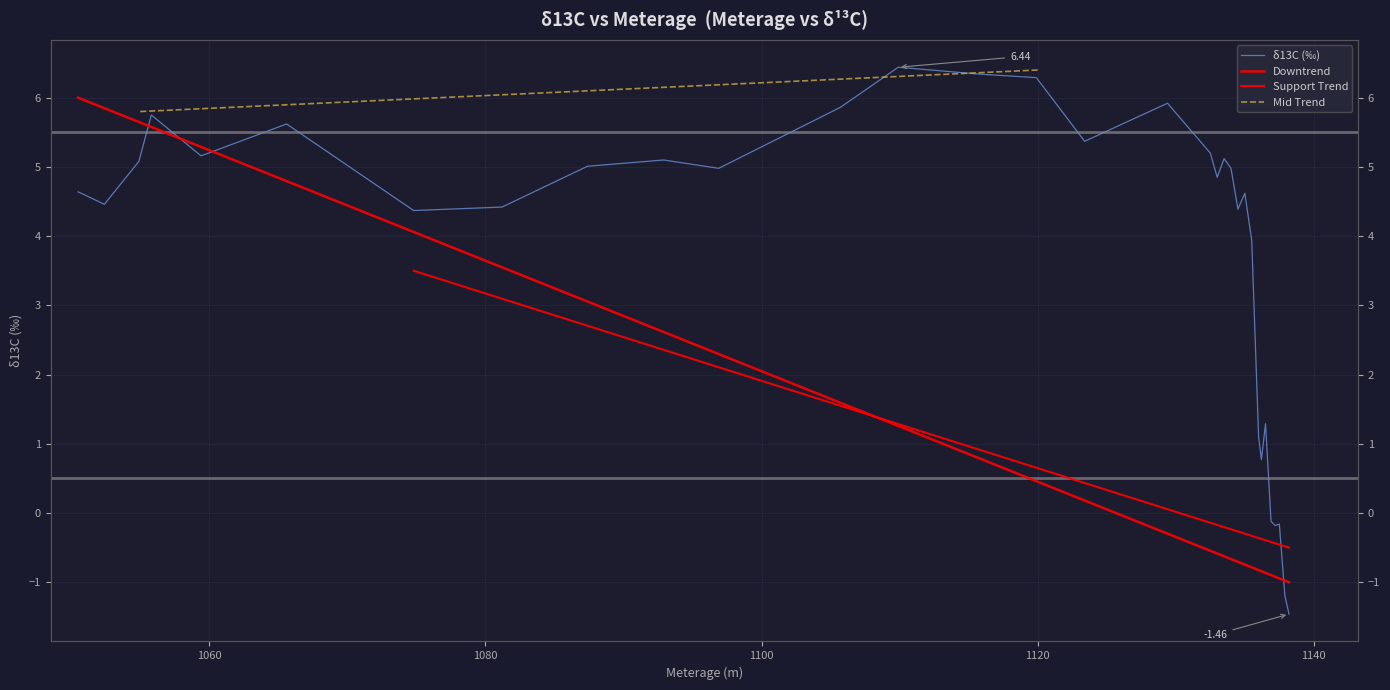

Where is the data nearest to the value 2?

1136.5